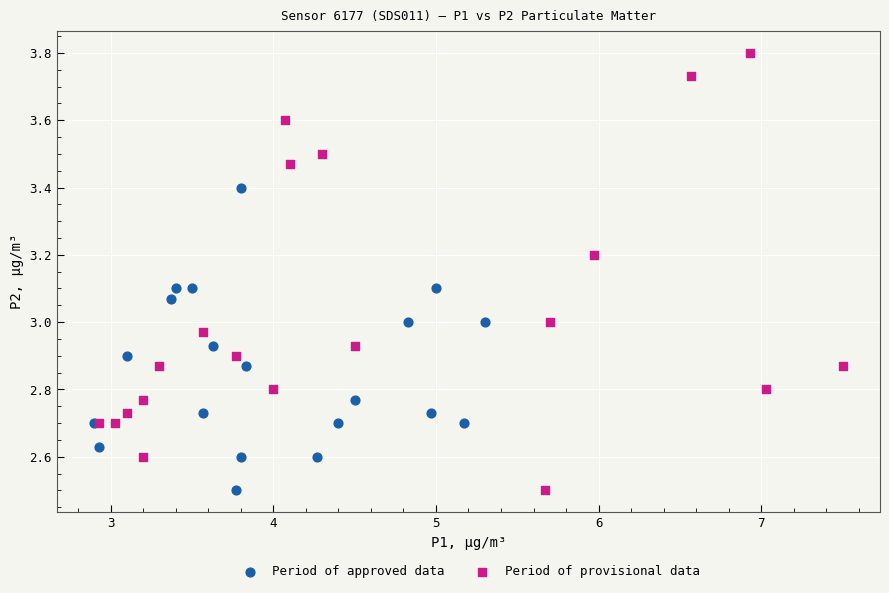

Which series has the widest spread of Y values?

Period of provisional data